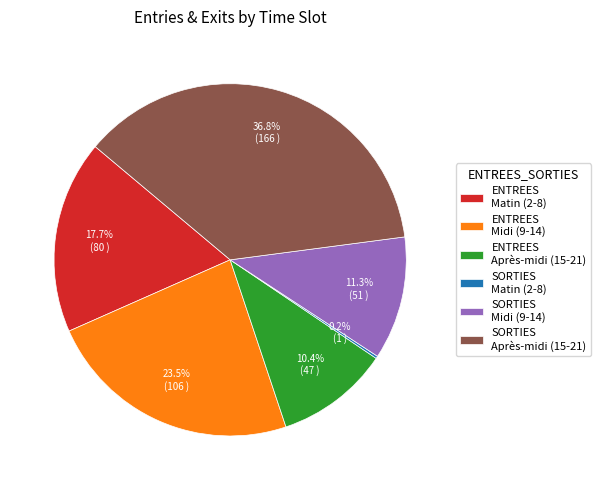

What is the ratio of the value at SORTIES Midi (9-14) to the value at ENTREES Midi (9-14)?

0.5